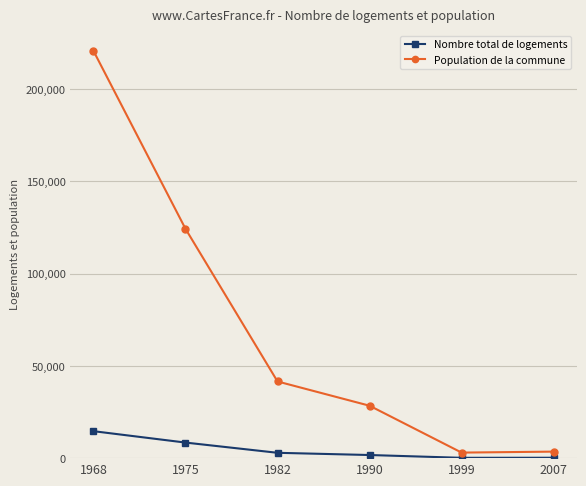

True or false: Nombre total de logements and Population de la commune cross at least once.

False